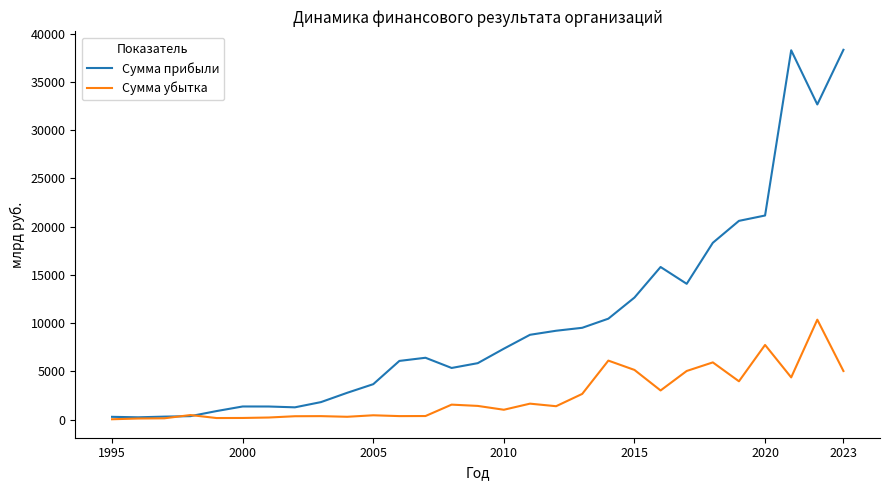

Which series has the largest range (max minus min)?

Сумма прибыли